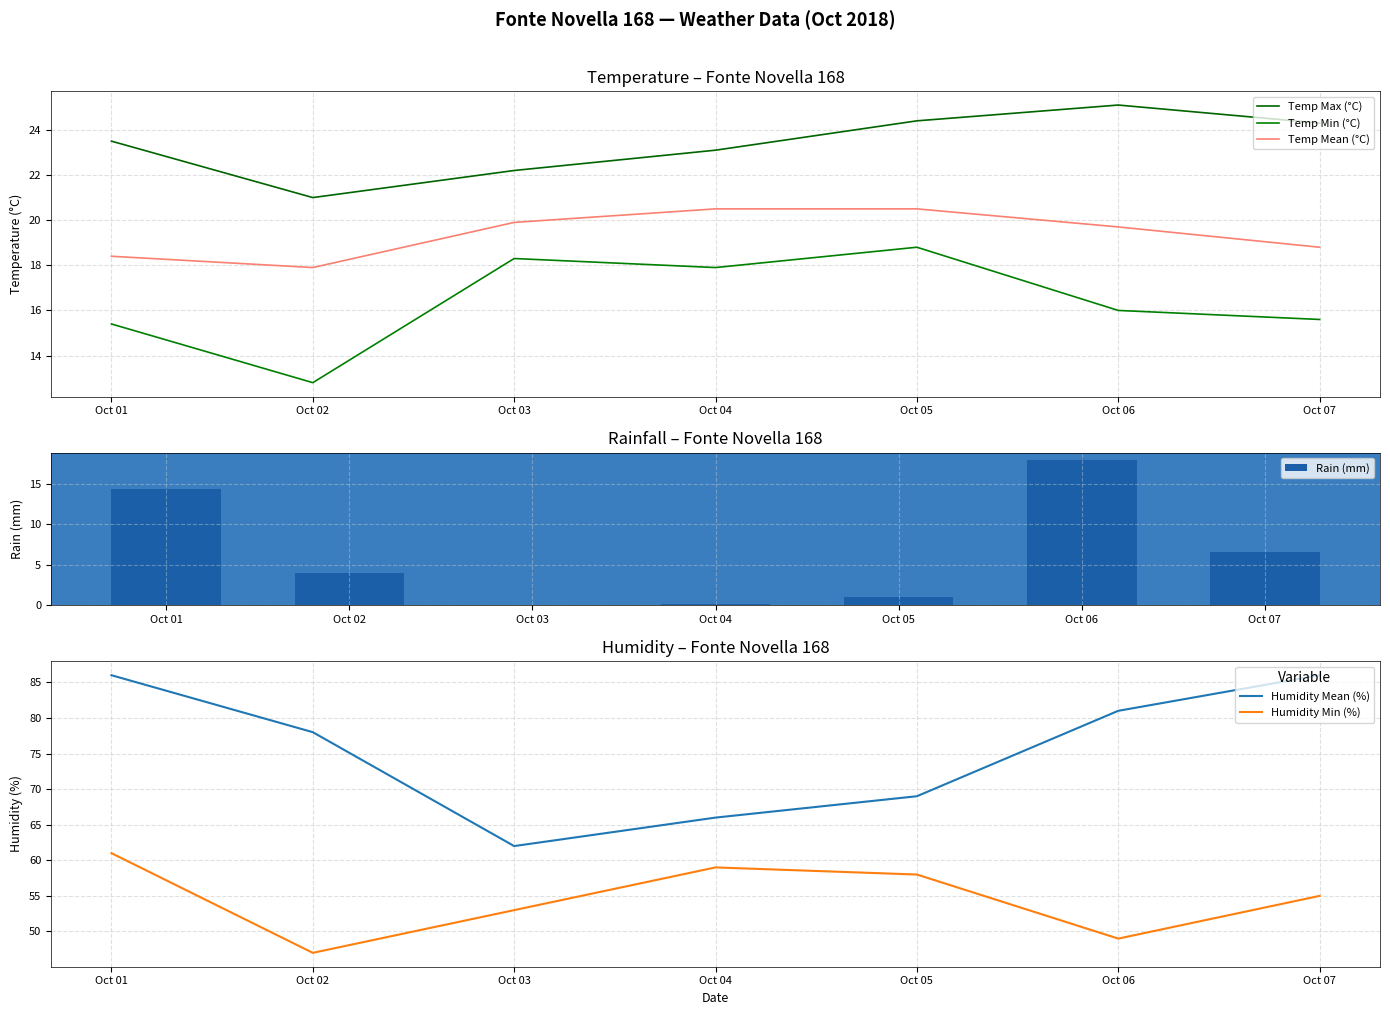

True or false: Humidity Mean (%) and Humidity Min (%) intersect in this chart.

False